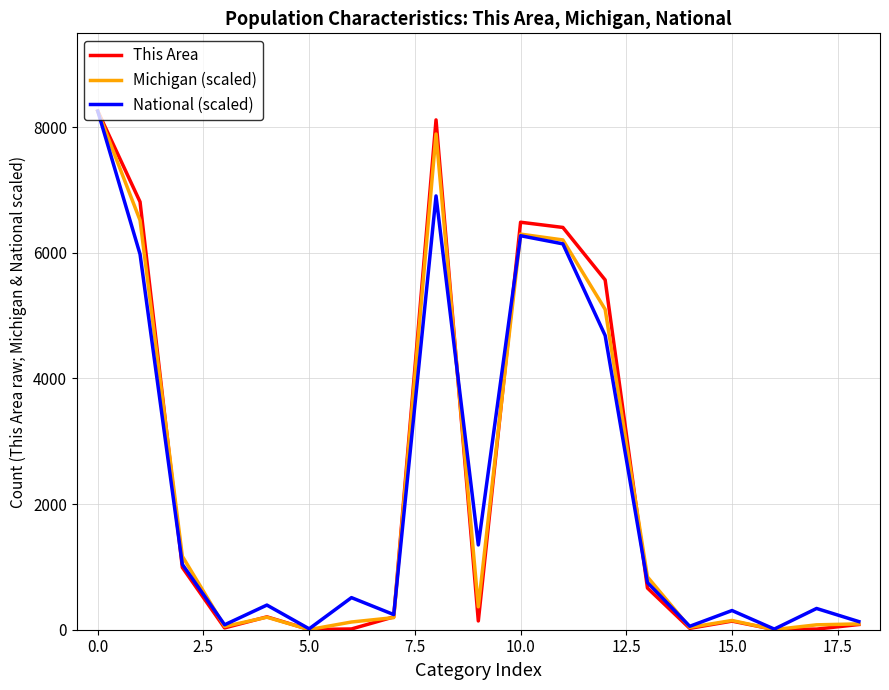

What is the maximum value shown in the chart?

8257.0